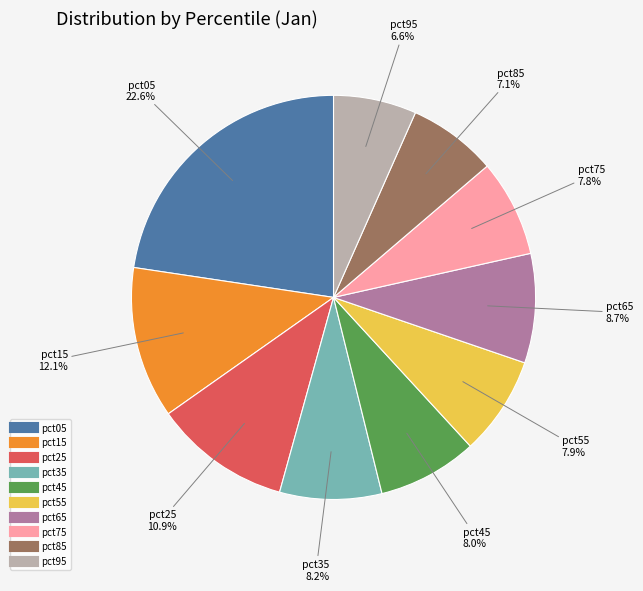

Count the number of slices in the pie.

10